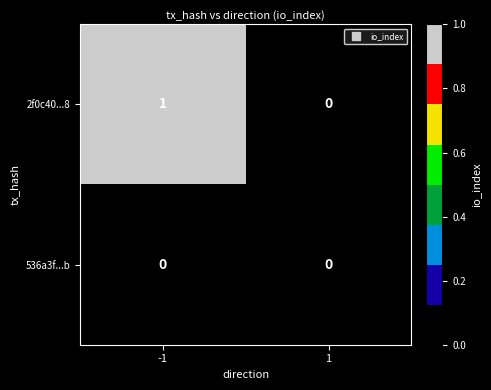

What is the greatest value displayed?

1